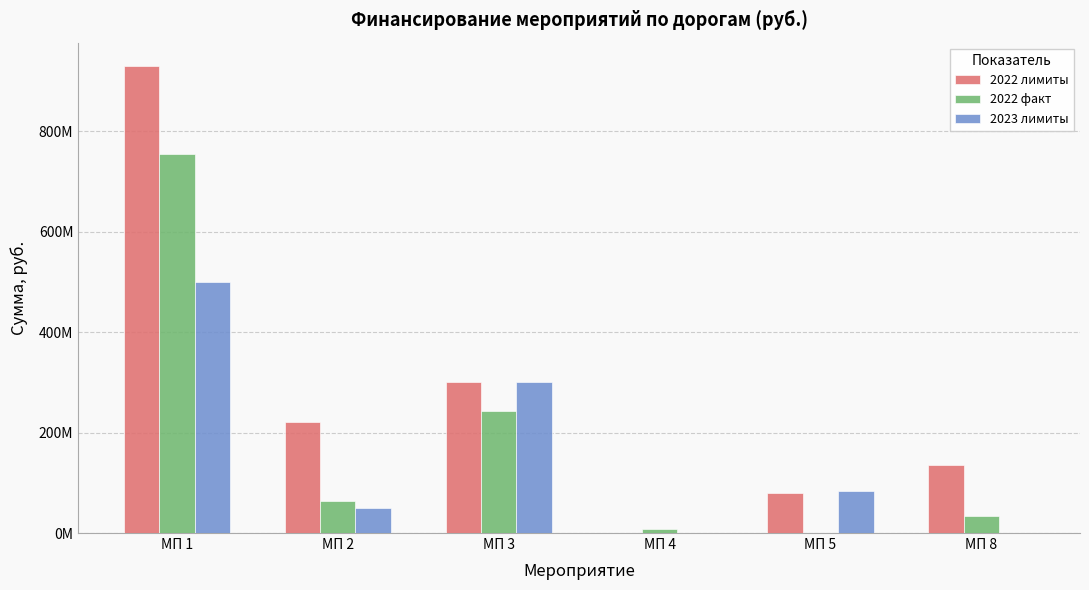

True or false: 2022 лимиты has a value of 118989270.6 at МП 5.

False